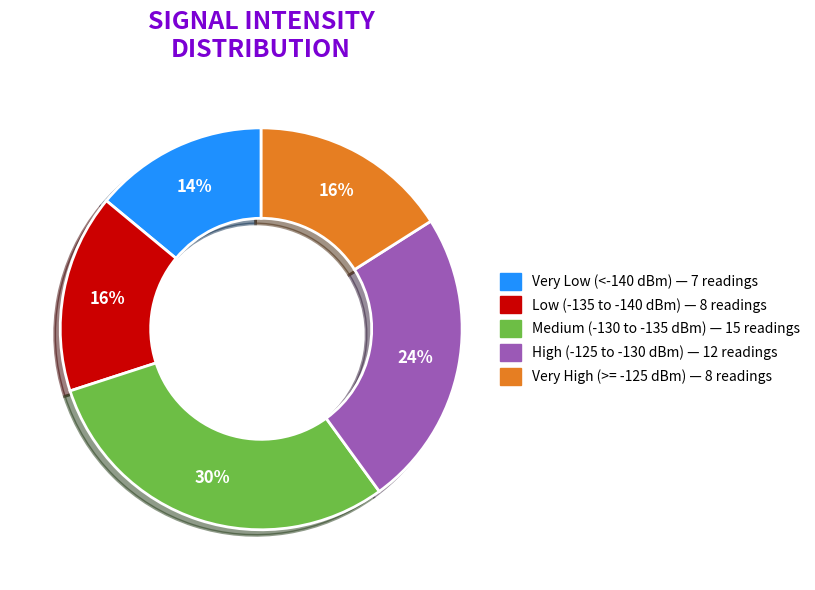

How many slices are in this pie chart?

5